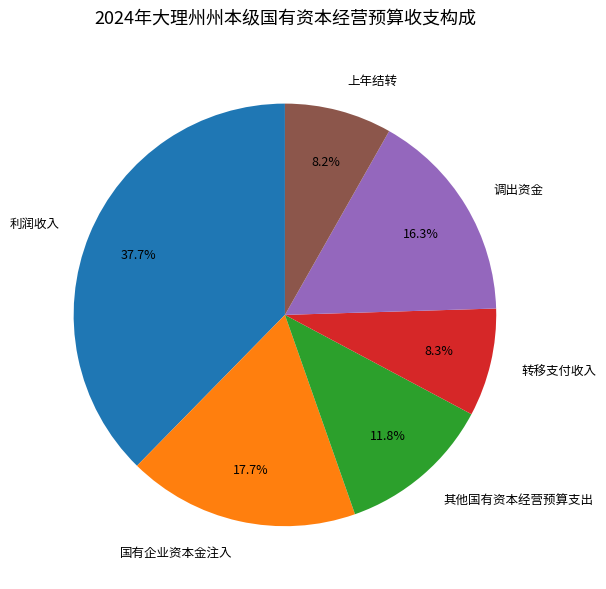

To the nearest percent, what percentage of the pie is 利润收入?

38%